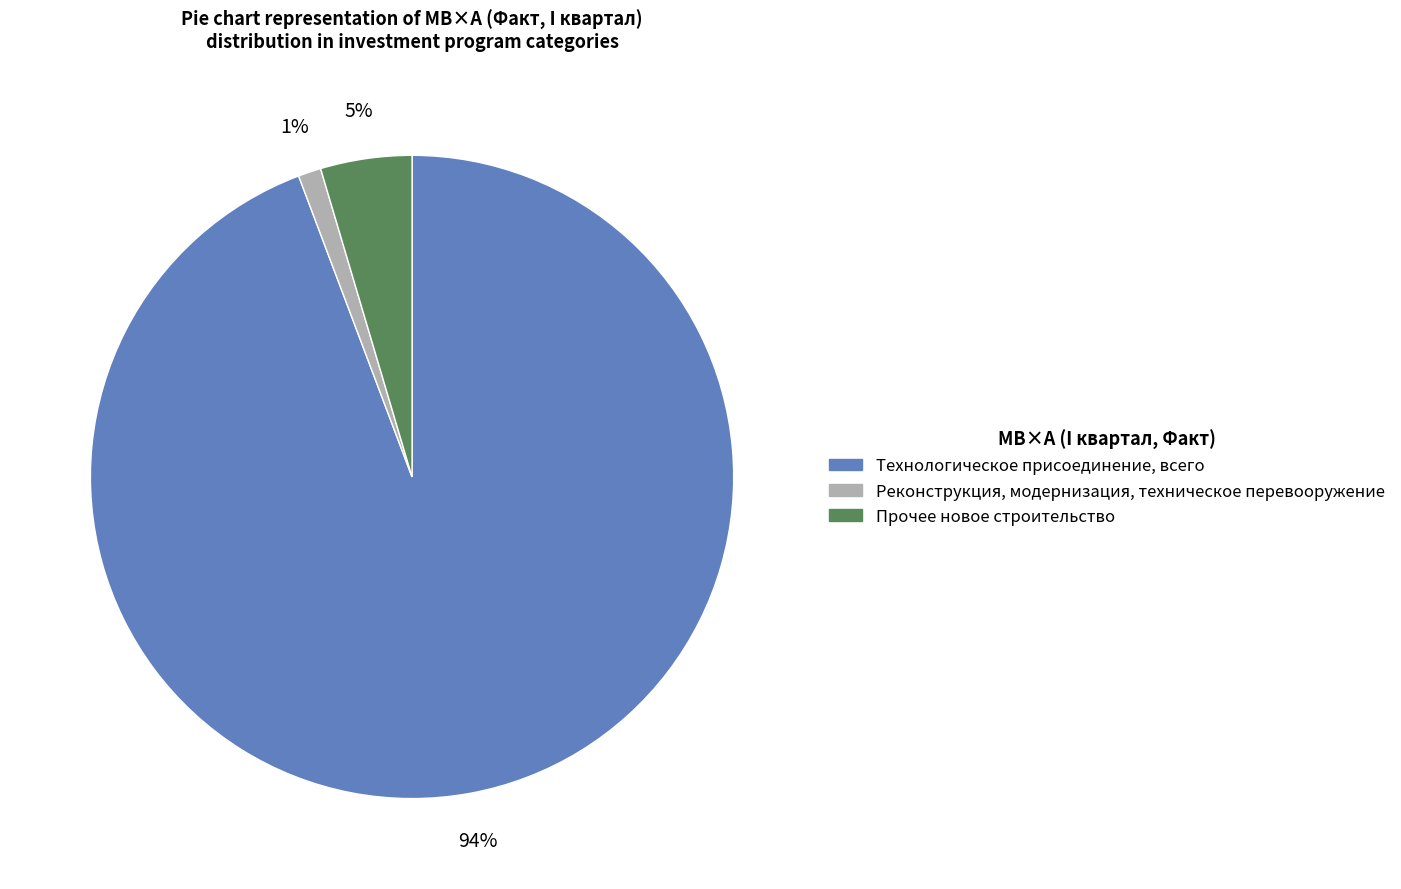

Is there a majority slice in this chart?

Yes